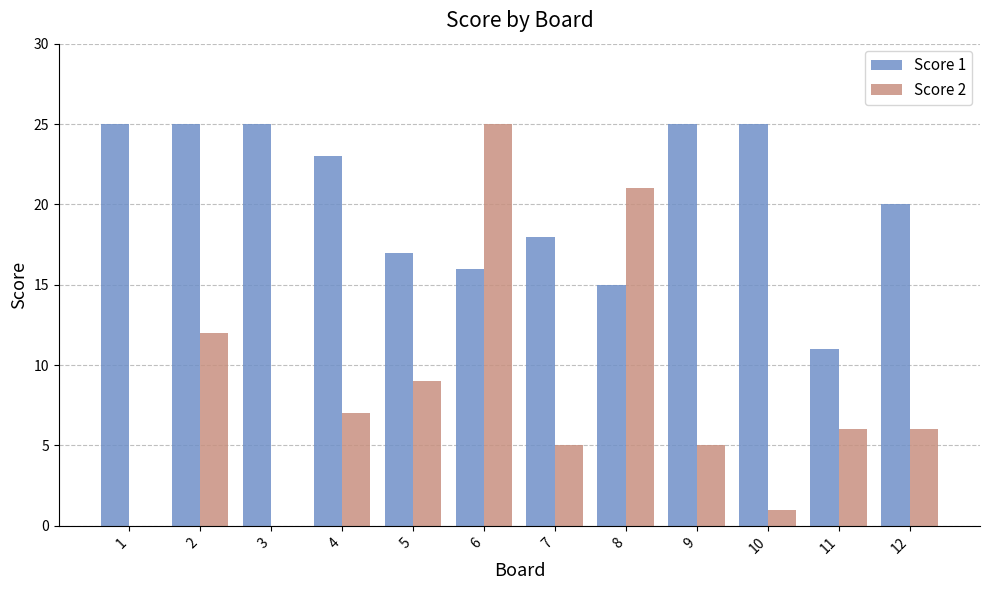

What is the maximum value shown in the chart?

25